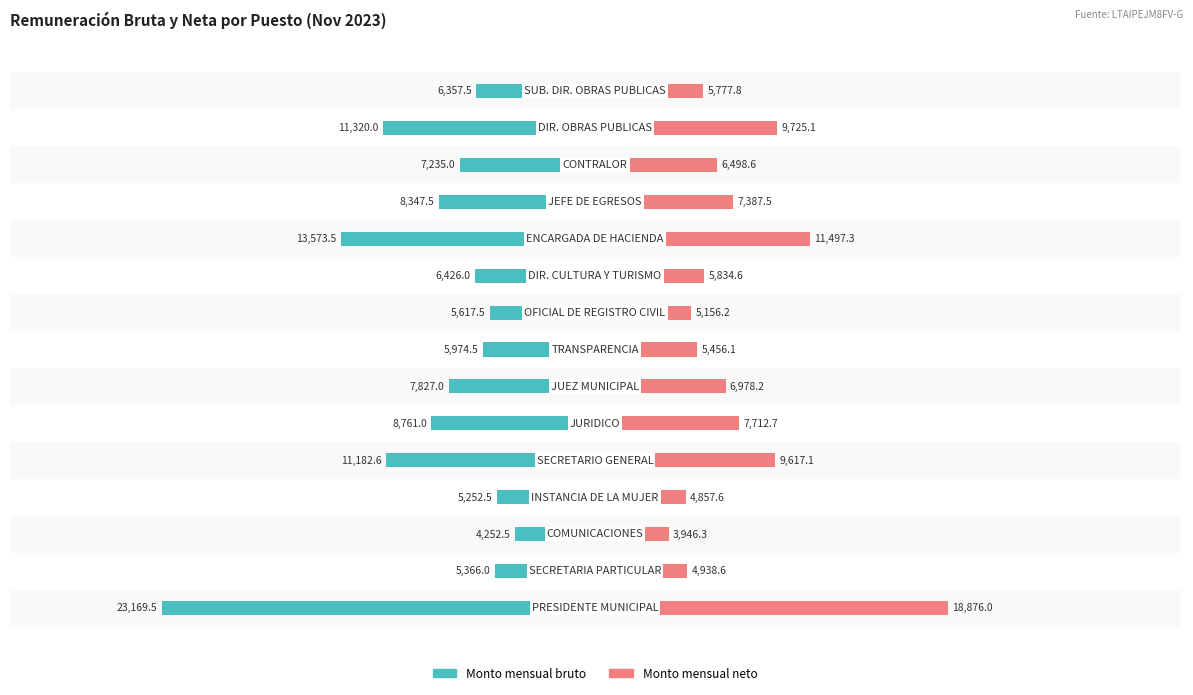

Reading right to left, list all the values displayed in this chart.

Monto mensual bruto: -6357.5	-11320.0	-7235.0	-8347.5	-13573.5	-6426.0	-5617.5	-5974.5	-7827.0	-8761.0	-11182.6	-5252.5	-4252.5	-5366.0	-23169.5
Monto mensual neto: 5777.8	9725.1	6498.6	7387.5	11497.3	5834.6	5156.2	5456.1	6978.2	7712.7	9617.1	4857.6	3946.3	4938.6	18876.0